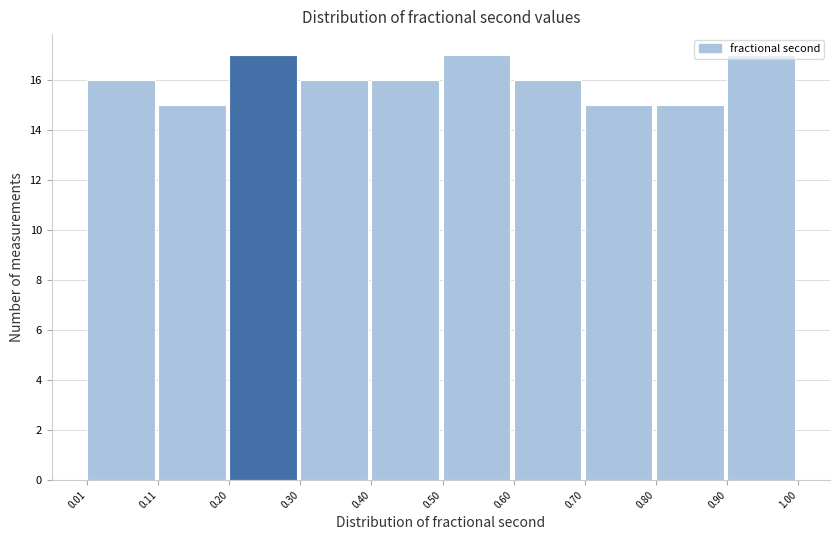

Reading left to right, transcribe this chart: for each bar, give the range it covers on the x-axis and its height. The values are not printed on the chart, so give them approximately, as read against the axis.

0.01 to 0.11: 16
0.11 to 0.20: 15
0.20 to 0.30: 17
0.30 to 0.40: 16
0.40 to 0.50: 16
0.50 to 0.60: 17
0.60 to 0.70: 16
0.70 to 0.80: 15
0.80 to 0.90: 15
0.90 to 1.00: 17